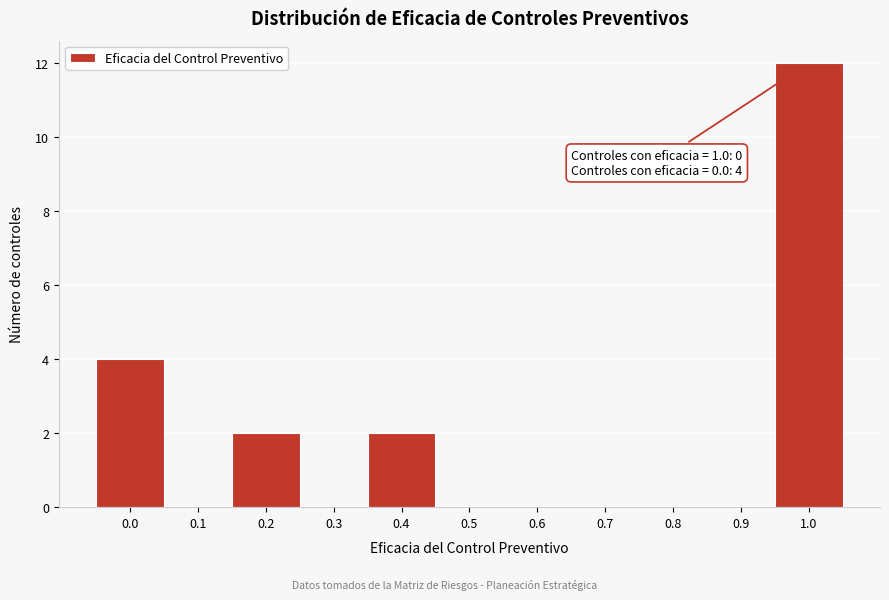

Reading left to right, what are all the values shown in this chart?

0.0=4	0.1=0	0.2=2	0.3=0	0.4=2	0.5=0	0.6=0	0.7=0	0.8=0	0.9=0	1.0=12